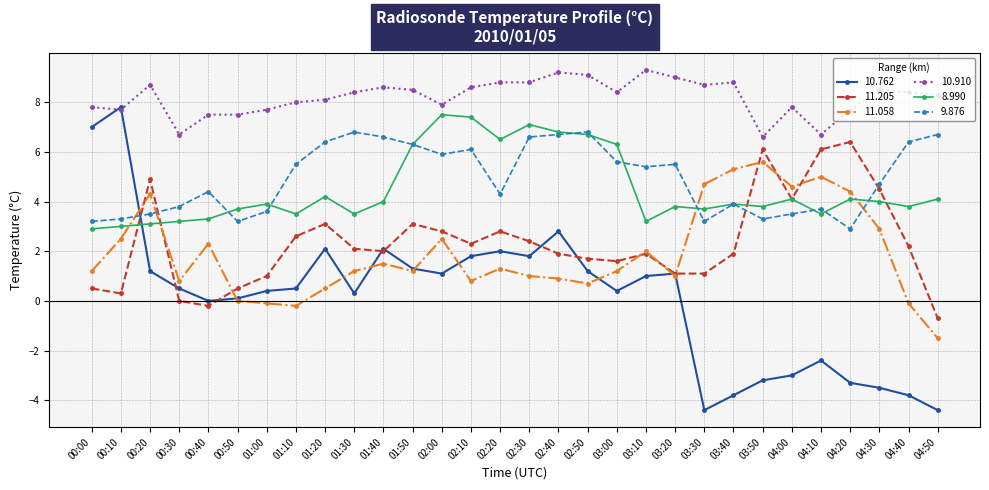

What is the lowest value of the 10.762 series?

-4.4